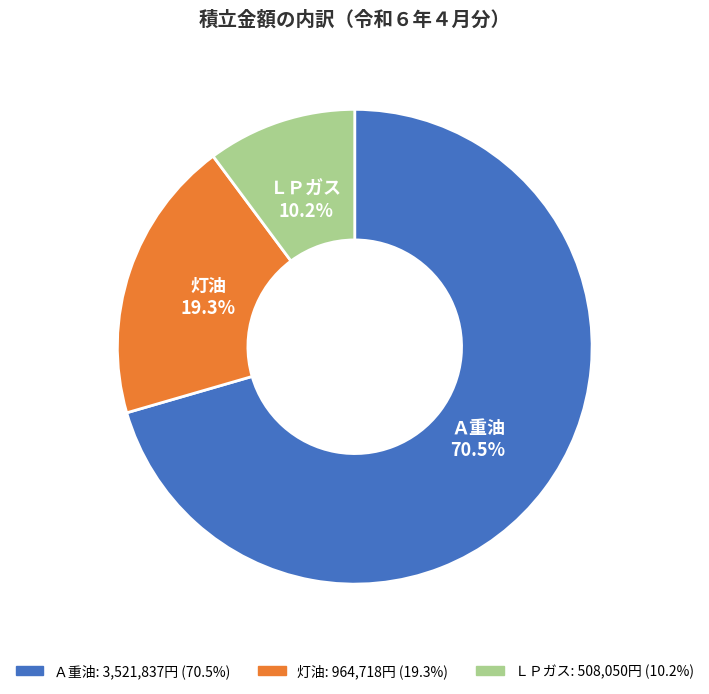

Is 灯油 the majority of the pie?

No